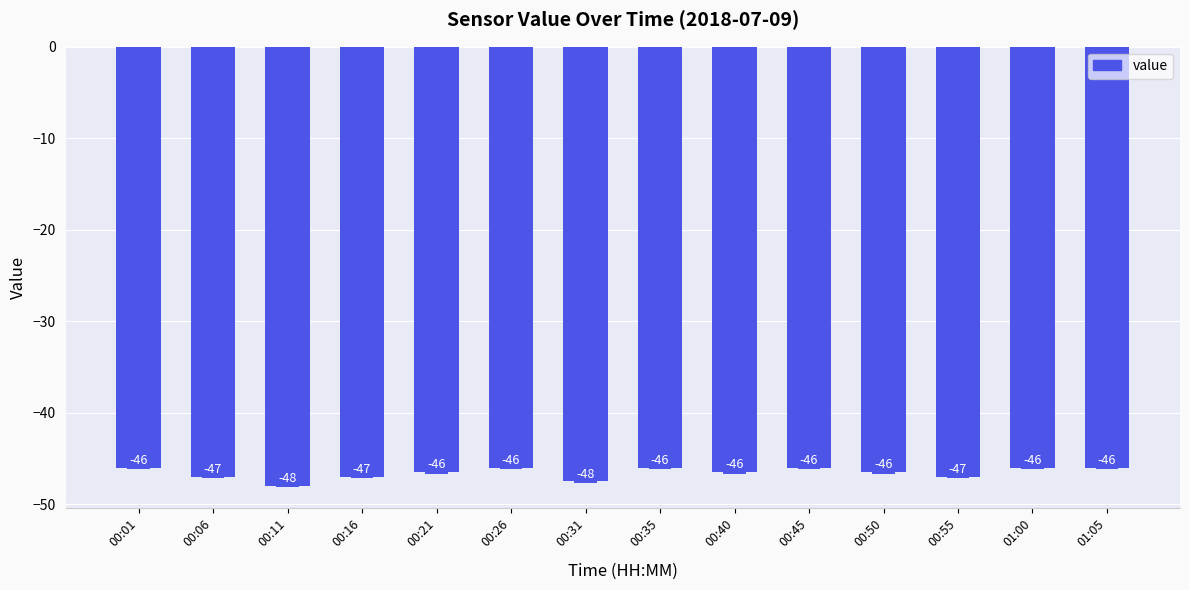

Is it true that the value at 00:40 is -46.5?

True